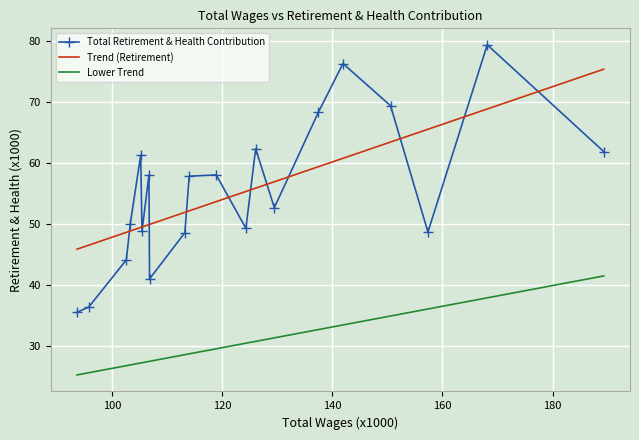

Which series has the largest range (max minus min)?

Total Retirement & Health Contribution